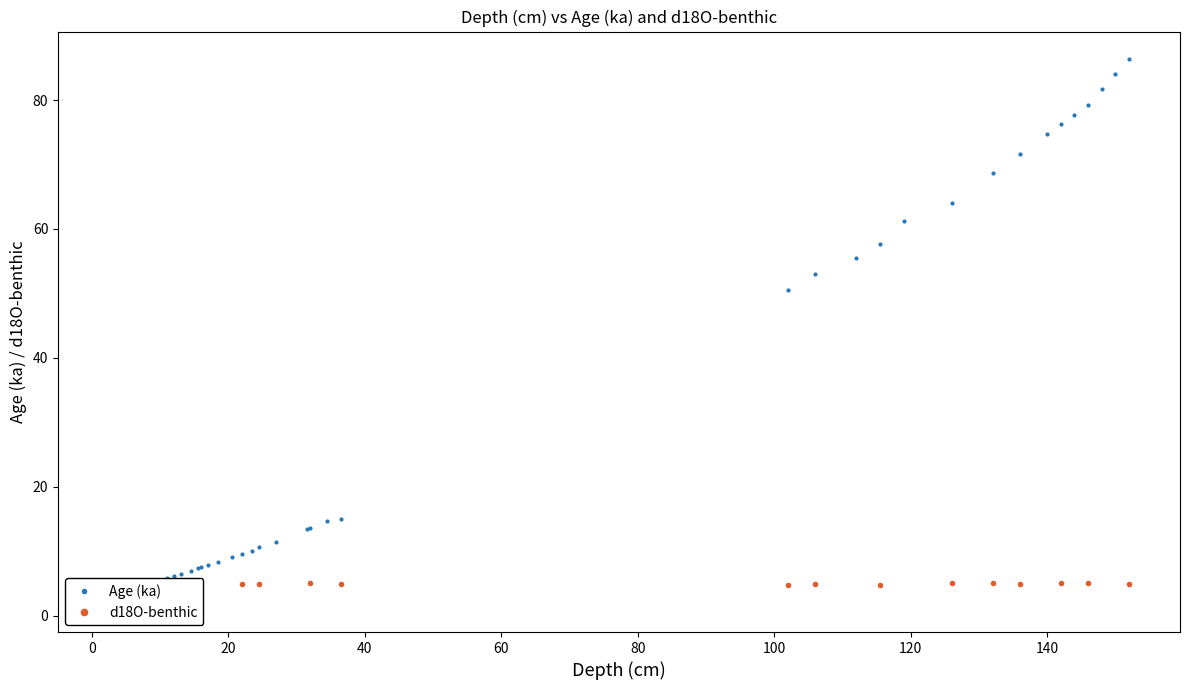

What is the difference between the values at 40 and 140?

0.1